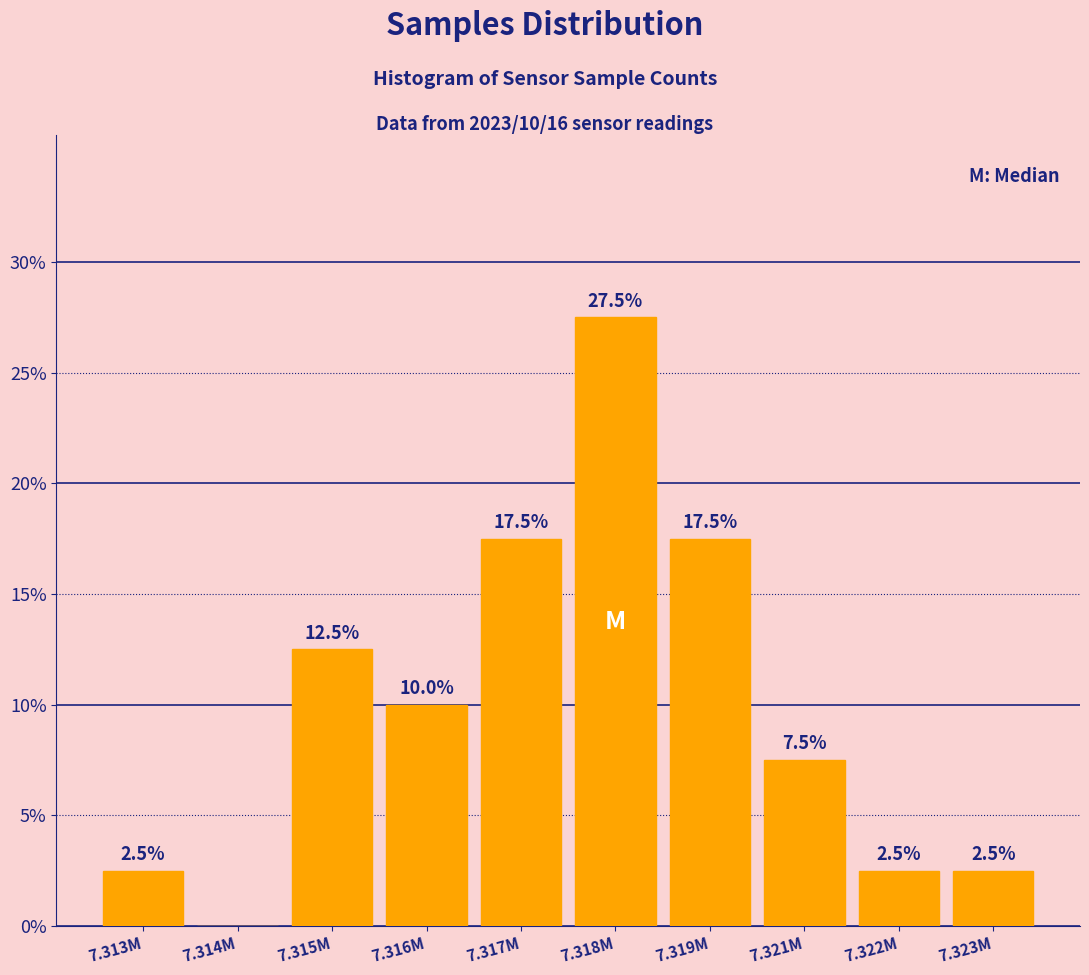

Reading left to right, transcribe all the data shown in this chart.

7.313M=2.5	7.314M=0.0	7.315M=12.5	7.316M=10.0	7.317M=17.5	7.318M=27.5	7.319M=17.5	7.321M=7.5	7.322M=2.5	7.323M=2.5